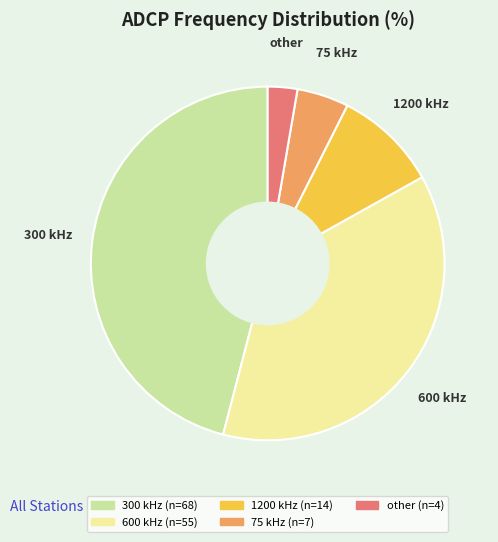

True or false: 1200 accounts for 9% of the total.

True